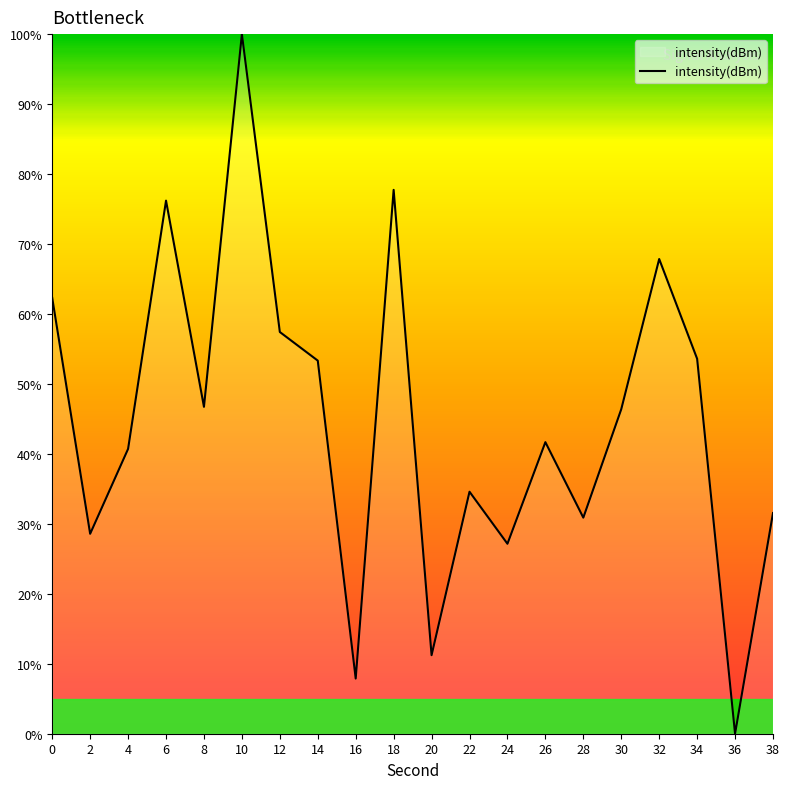

Is it true that the value at 34 is 53.6?

True